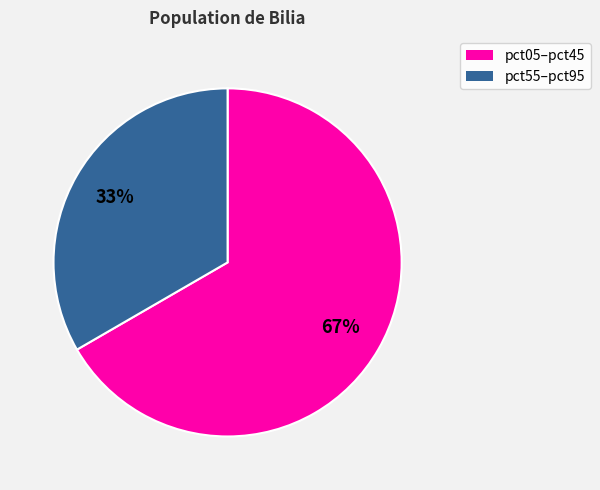

Is there any slice that represents more than half of the pie?

Yes